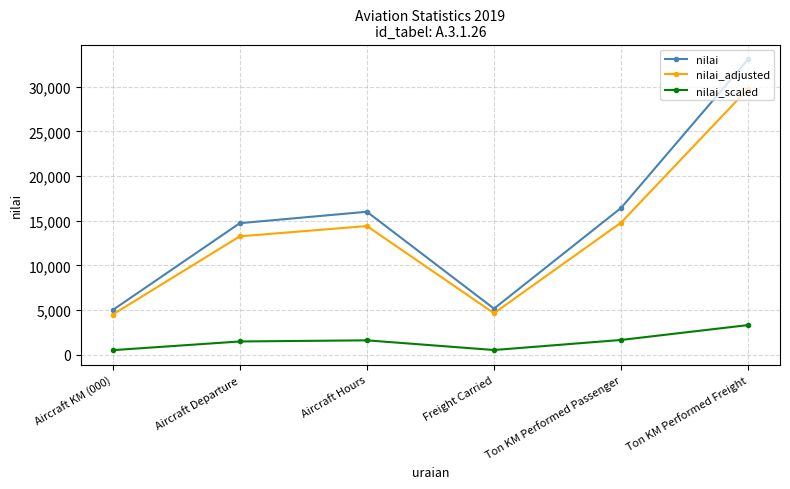

Is it true that nilai equals 8699.8 at Freight Carried?

False